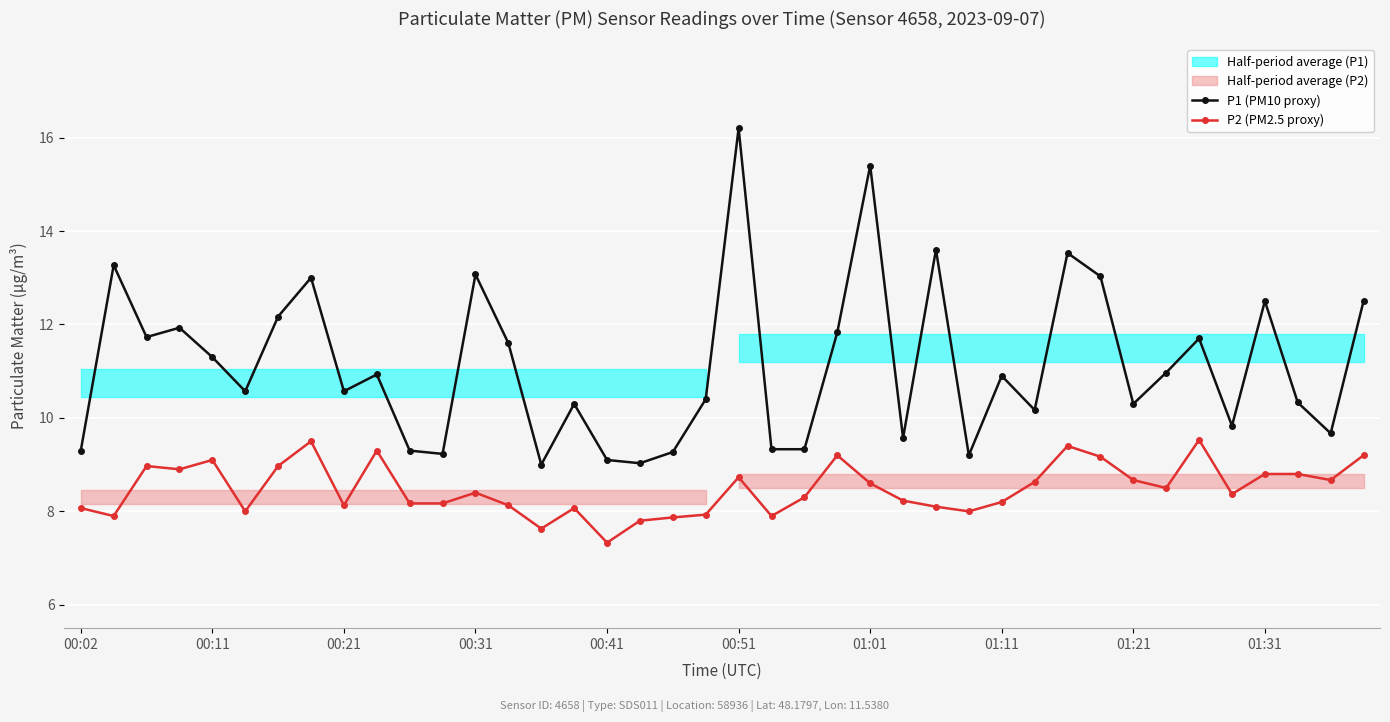

What is the minimum value for P1 (PM10 proxy)?

9.0